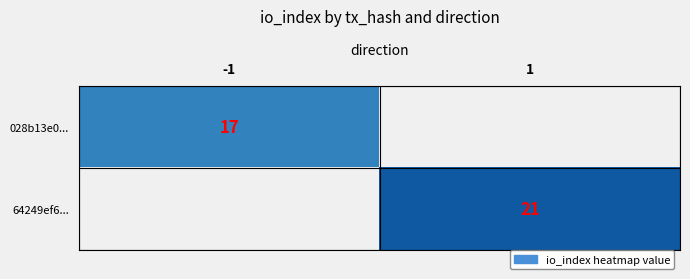

Is the value of 64249ef6... at 1 greater than the value of 028b13e0... at -1?

Yes